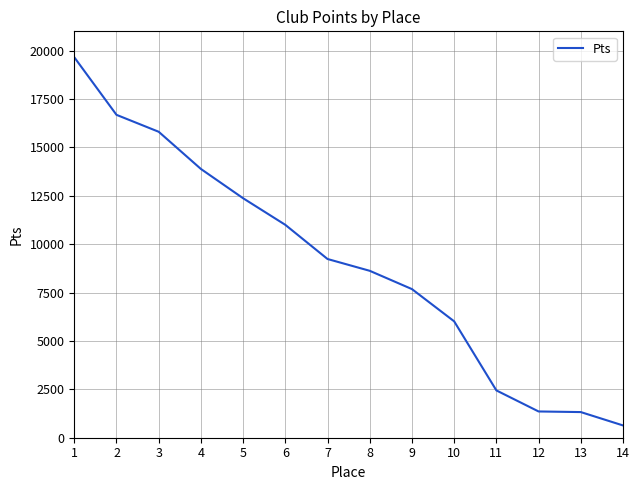

What is the approximate value at 10, to the nearest 50?

6000